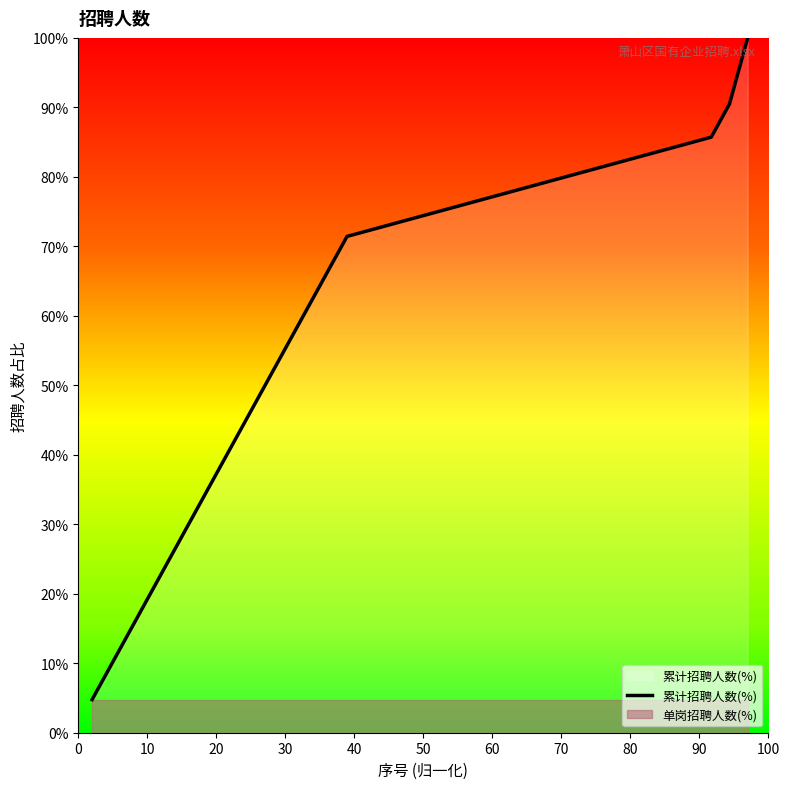

Which series has the largest range (max minus min)?

累计招聘人数(%)